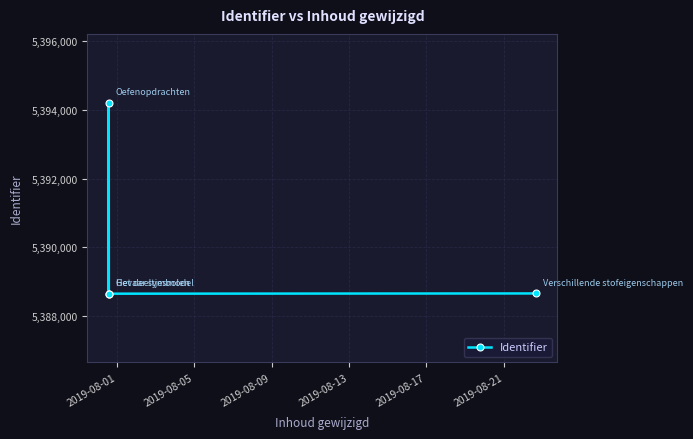

How many lines are shown in the chart?

1